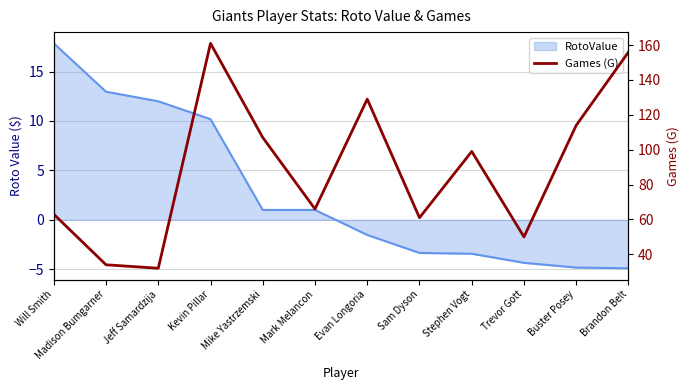

The value at Will Smith is 63. True or false?

True